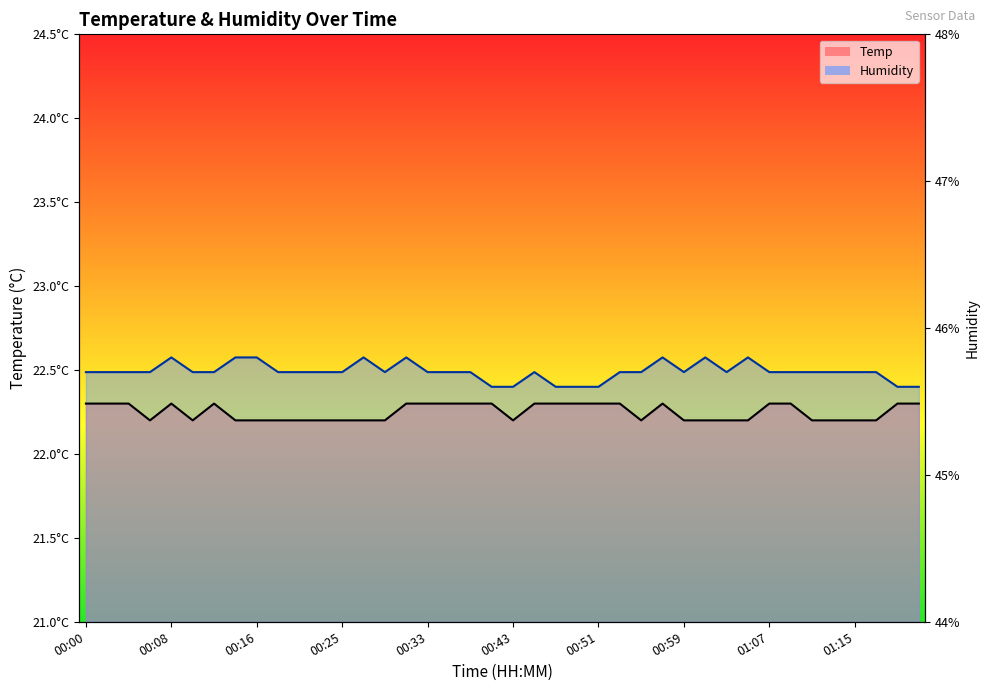

What is the sum of all Temp values?

890.0